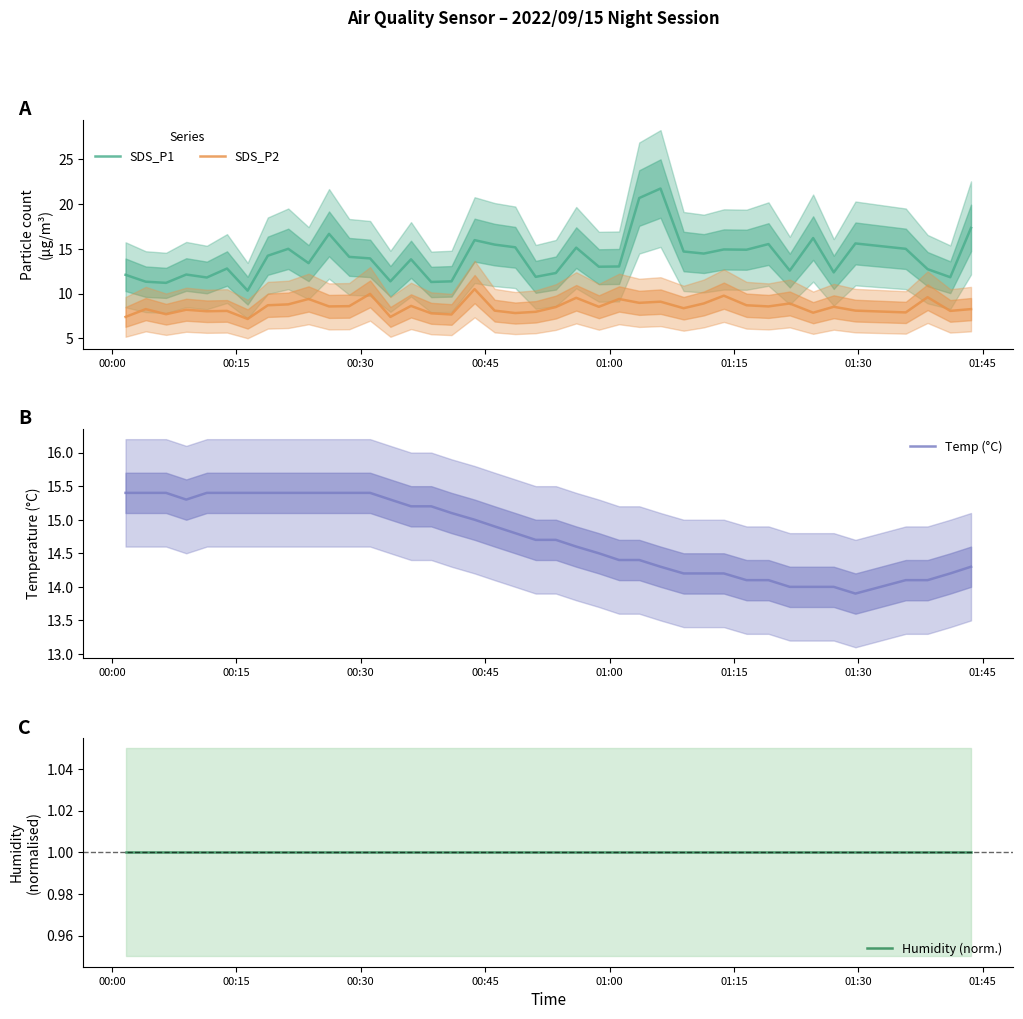

True or false: SDS_P2 and SDS_P1 cross at least once.

False